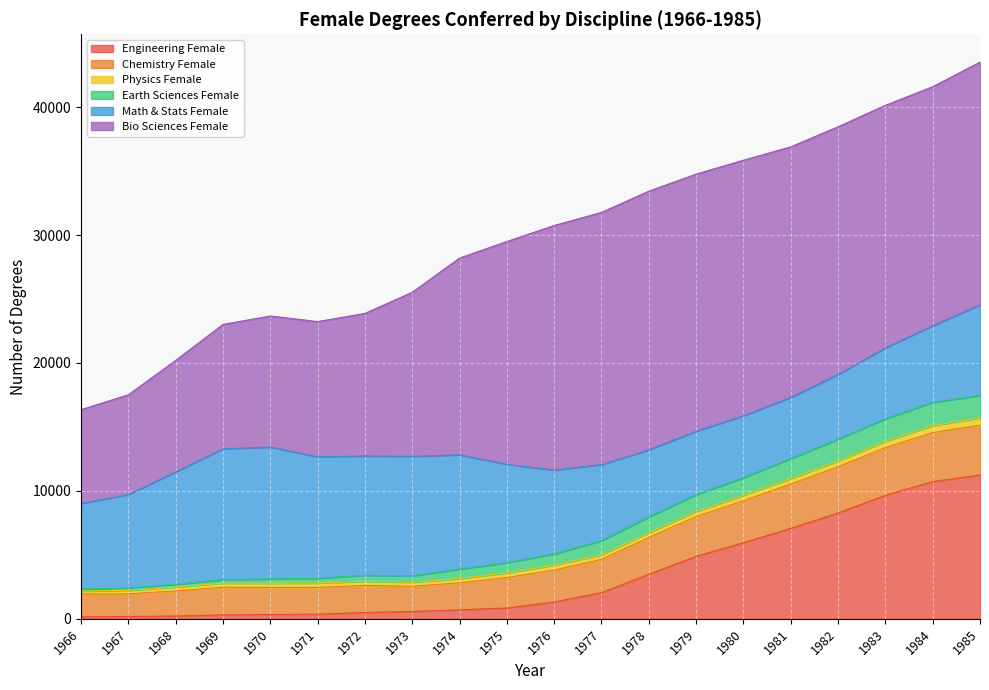

What is the highest value of the Engineering Female series?

11246